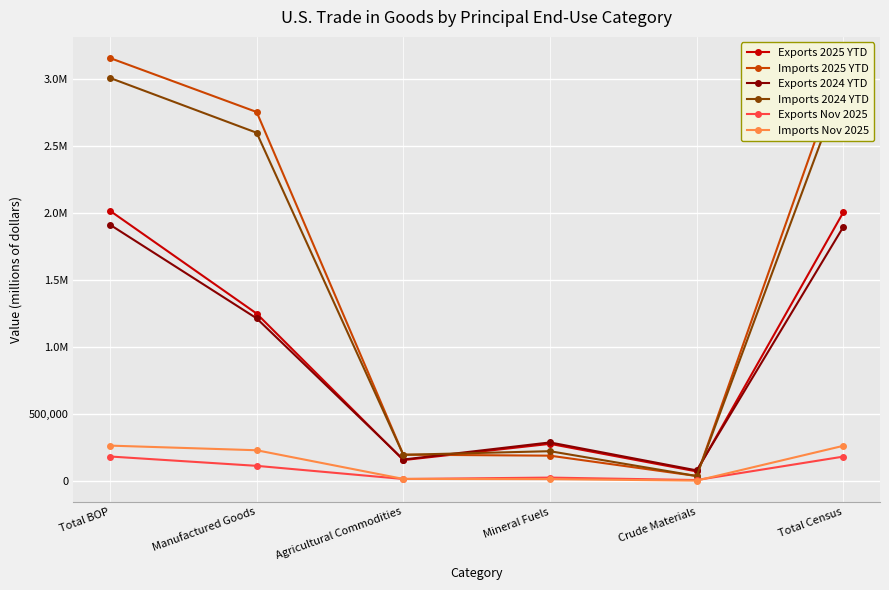

Reading right to left, extract all data points from this chart.

Exports 2025 YTD: 2005196	71644	277220	156066	1249371	2016684
Imports 2025 YTD: 3135242	37147	189068	196491	2753653	3156401
Exports 2024 YTD: 1896332	79342	287845	160392	1213828	1912583
Imports 2024 YTD: 2981499	37257	222409	195473	2598754	3007905
Exports Nov 2025: 182146	7223	25477	15042	113157	182866
Imports Nov 2025: 262571	2947	13950	15640	229538	264073